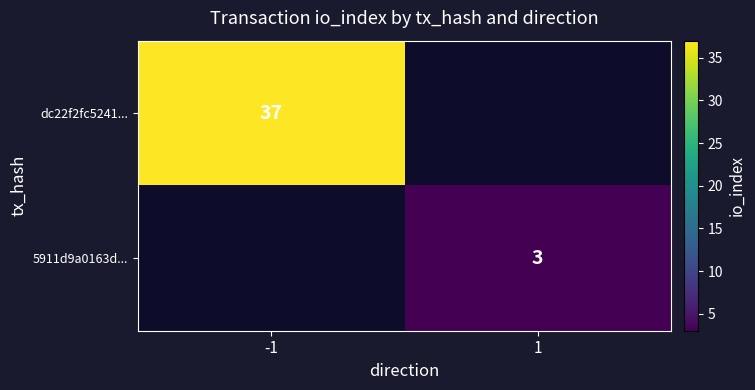

True or false: 5911d9a0163d... has a value of 1 at 1.

False